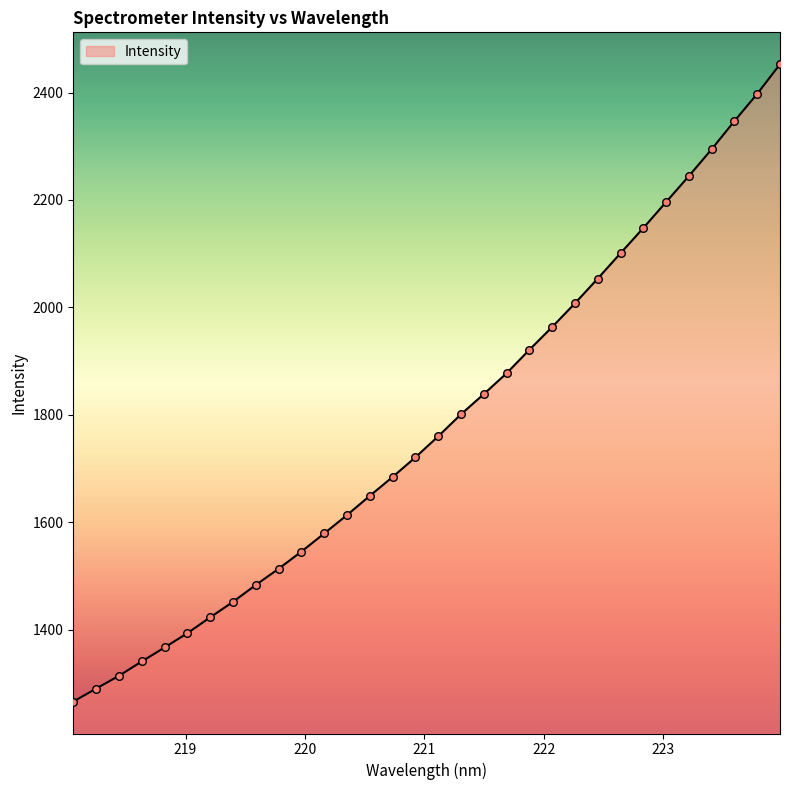

What is the minimum value shown in the chart?

1266.2